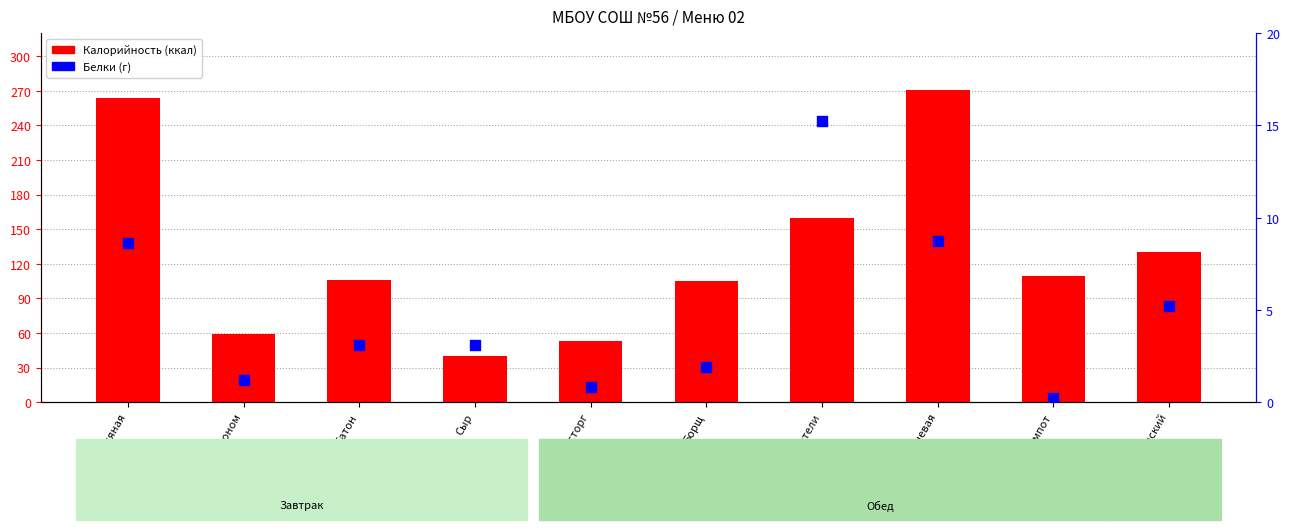

At which category is the sum across all series the highest?

Каша гречневая